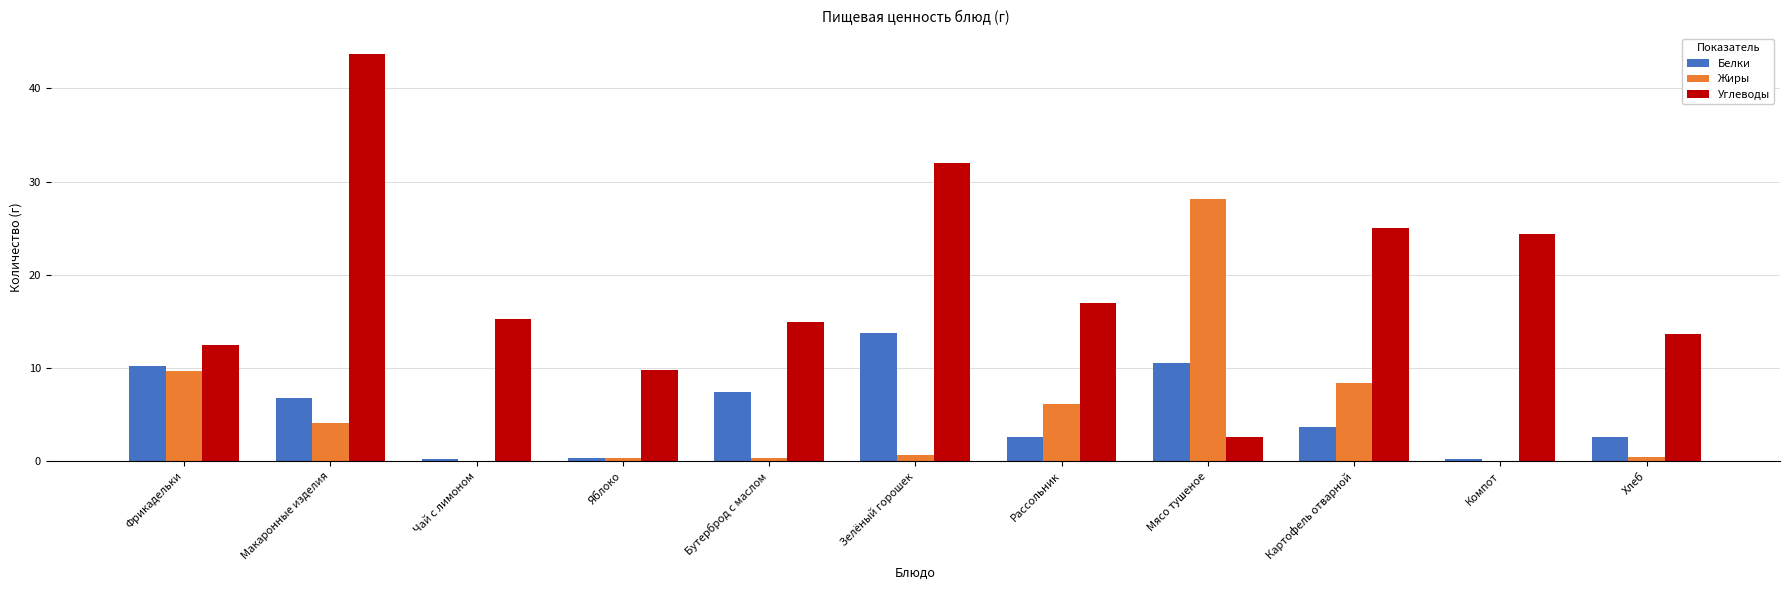

Read the Углеводы value at Мясо тушеное.

2.6